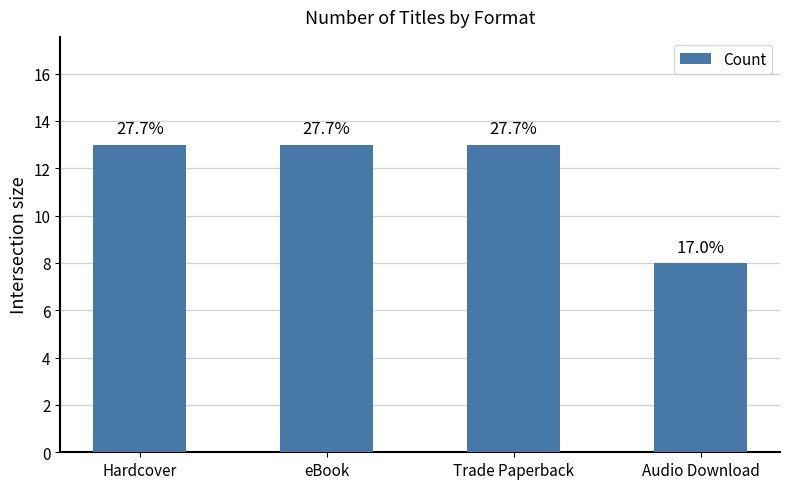

Does the chart contain any negative values?

No